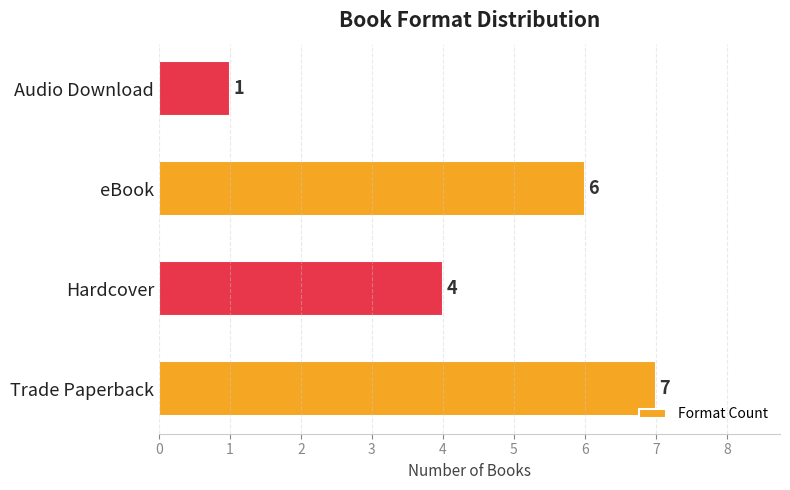

Which category has the lowest value across all series?

Audio Download